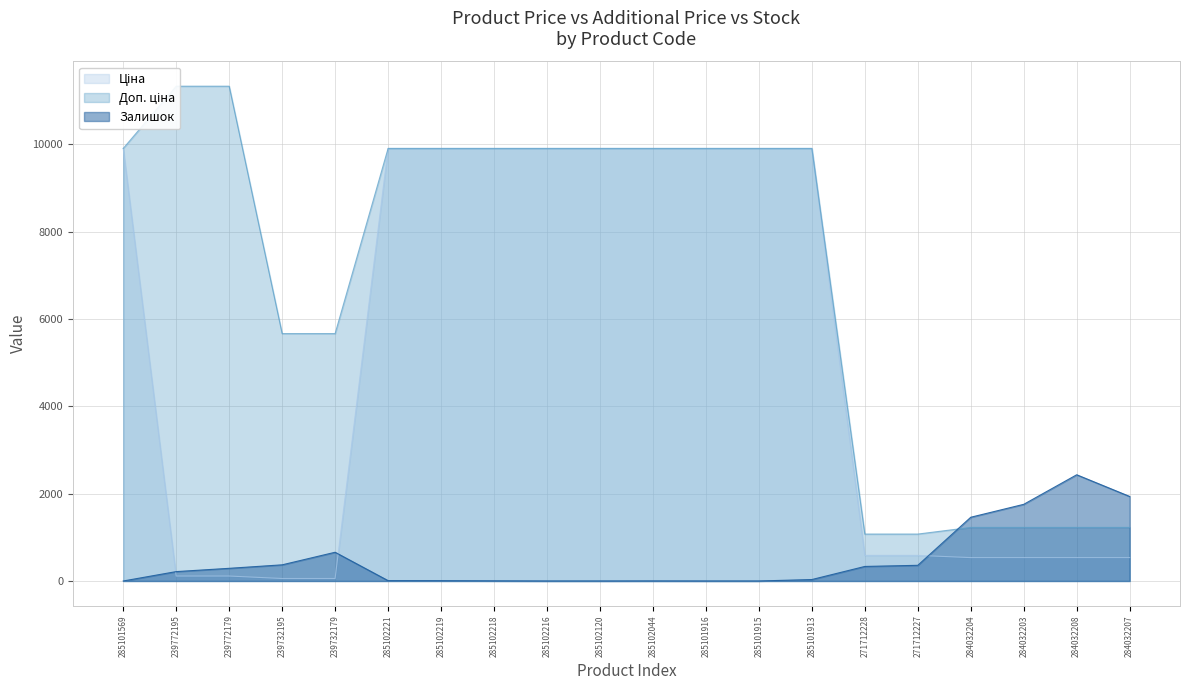

How many values in the Доп. ціна series exceed 9908?

12